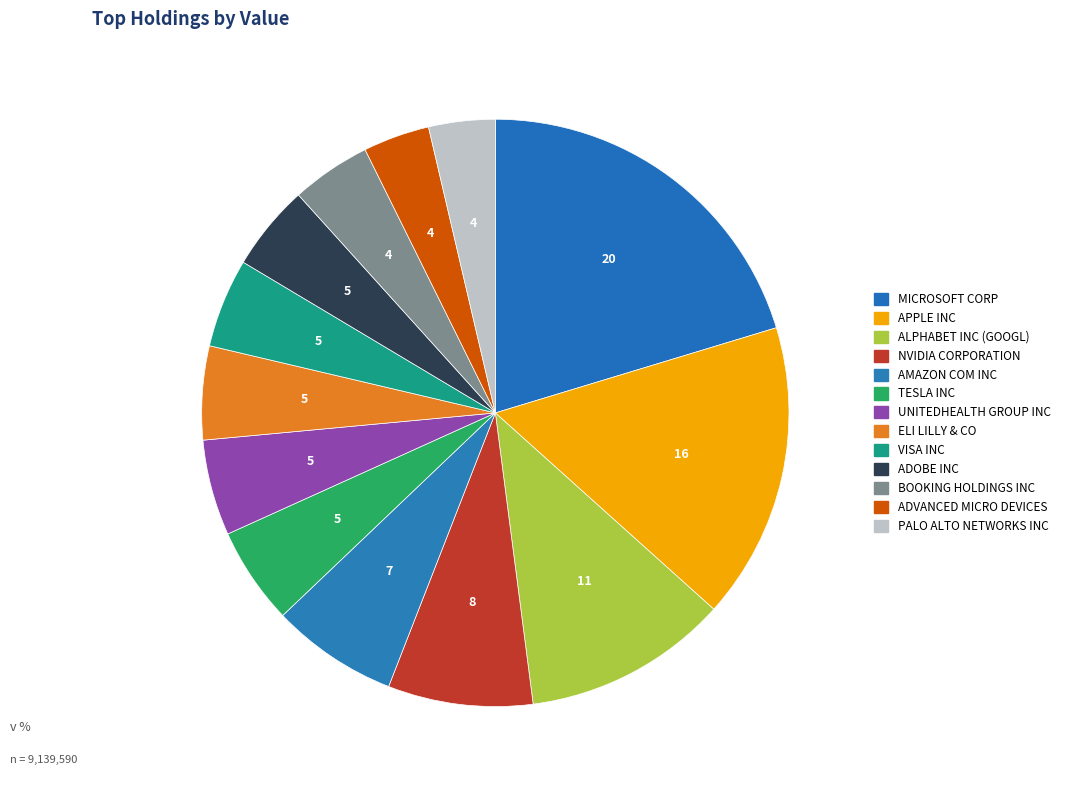

Is there a majority slice in this chart?

No